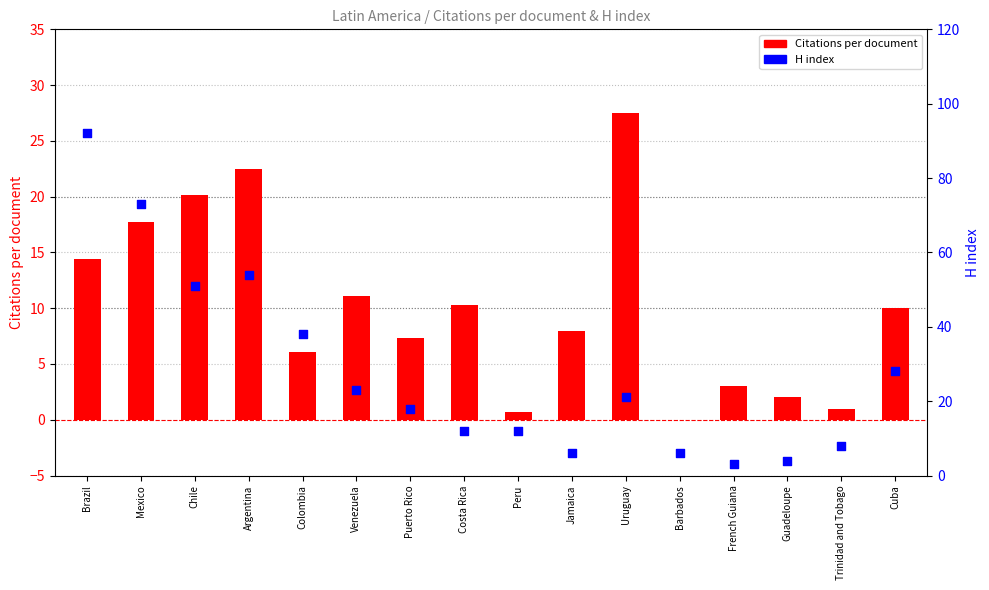

Is the value of Citations per document at Peru greater than the value of H index at Uruguay?

No